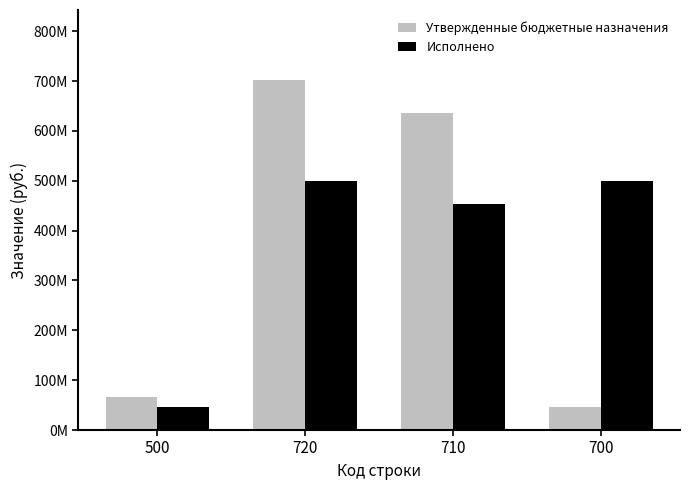

Between 720 and 700, which series saw the biggest shift?

Утвержденные бюджетные назначения